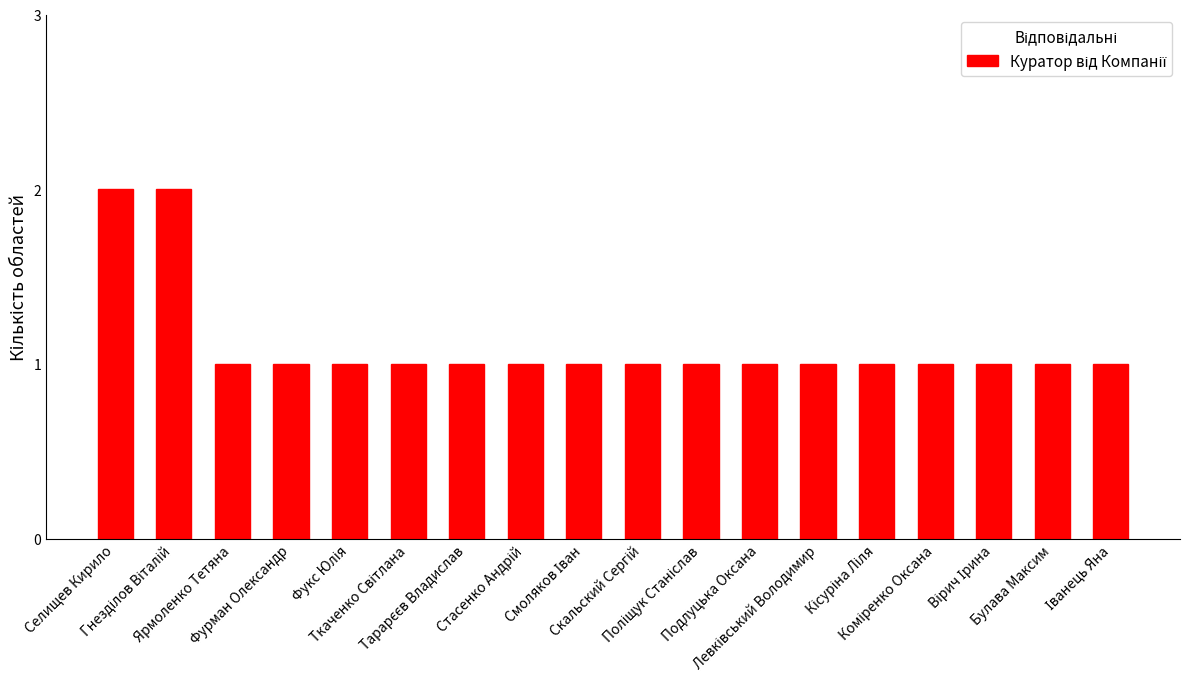

What is the sum of all values?

20